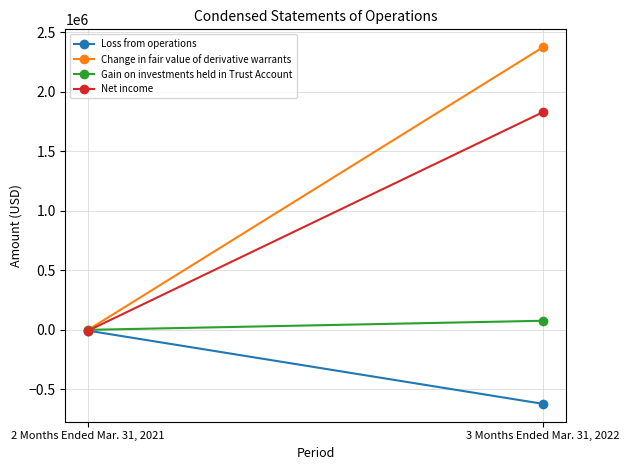

What is the sum of all Change in fair value of derivative warrants values?

2376371